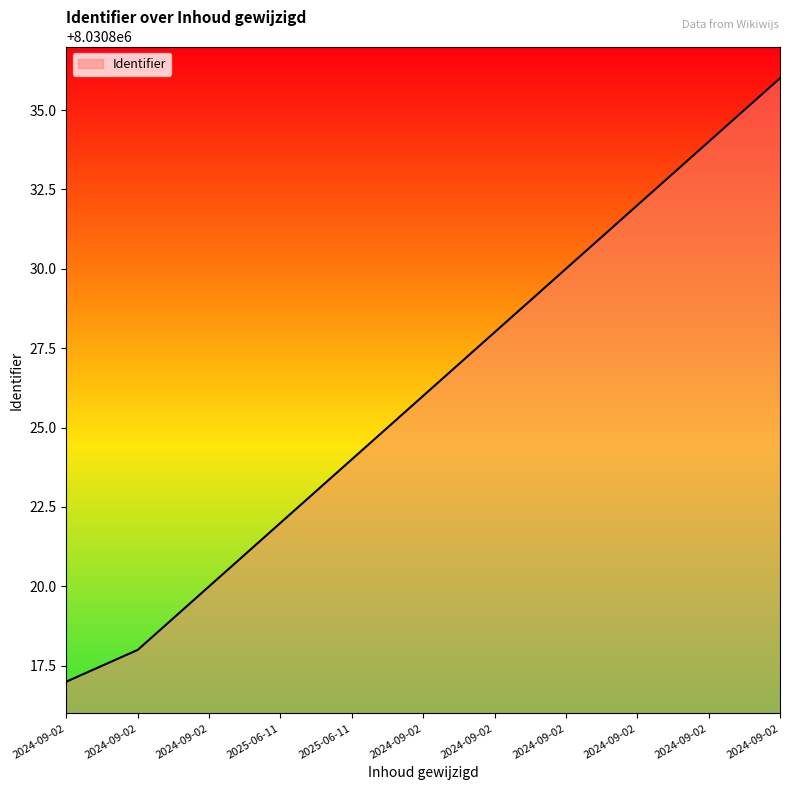

How many values are below 8030826?

5